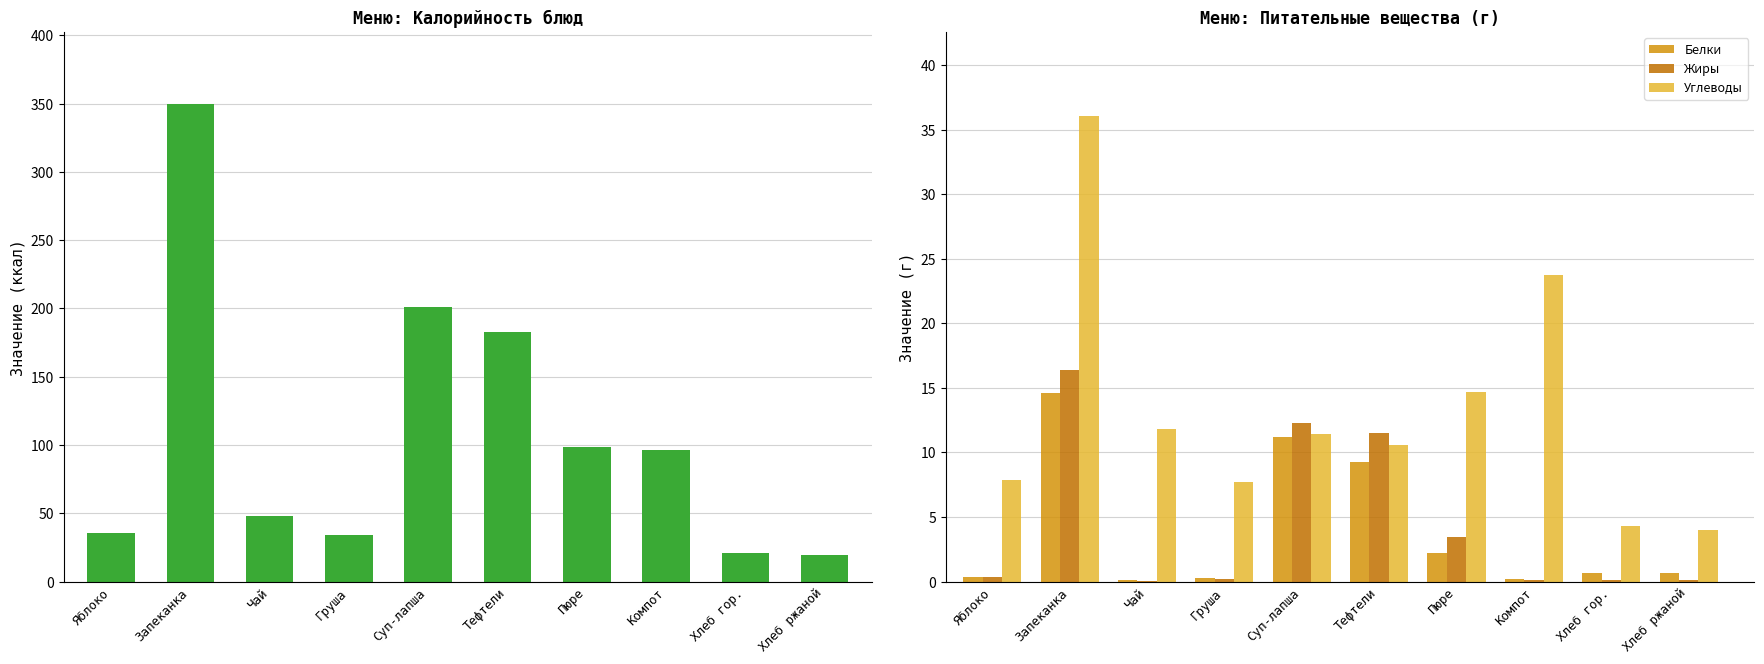

How many bars are there in total?

40